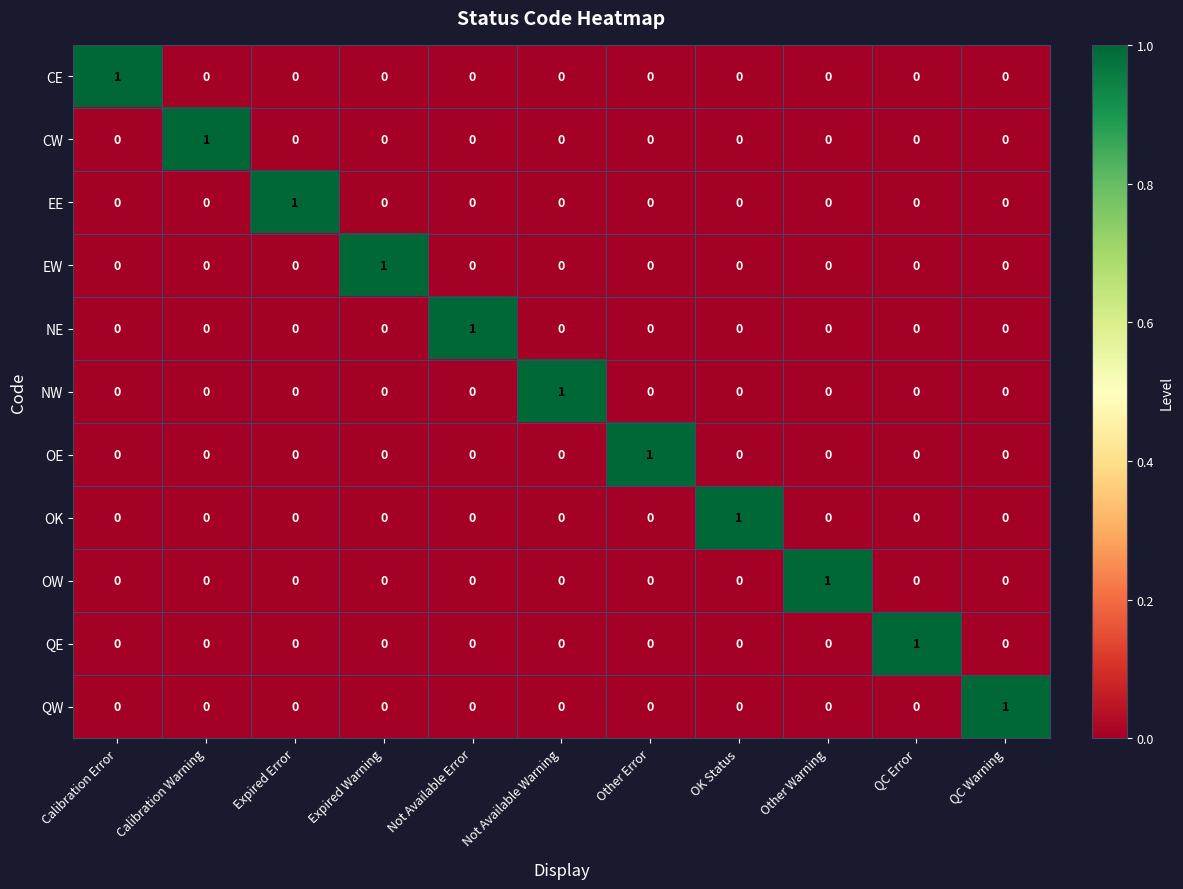

True or false: NW has a value of 1 at Not Available Warning.

True